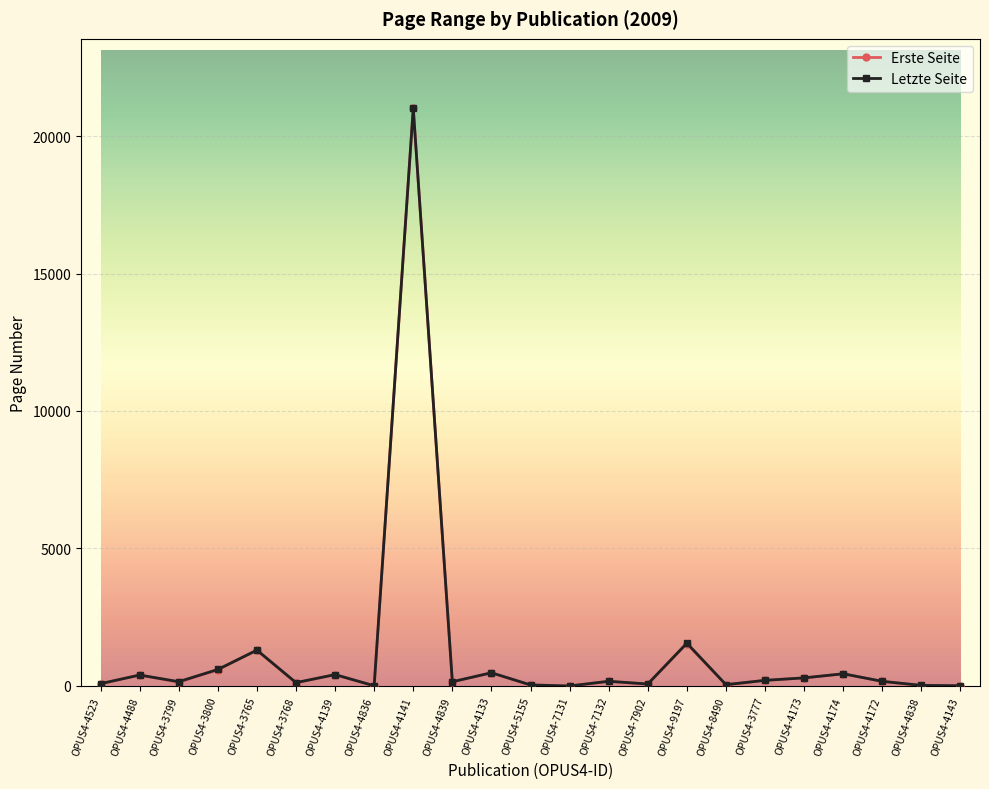

Is it true that Erste Seite equals 14213 at OPUS4-7131?

False